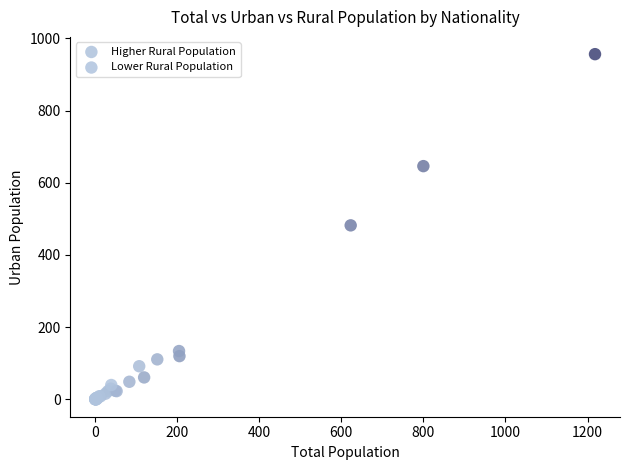

Which series contains the highest Y value?

Higher Rural Population